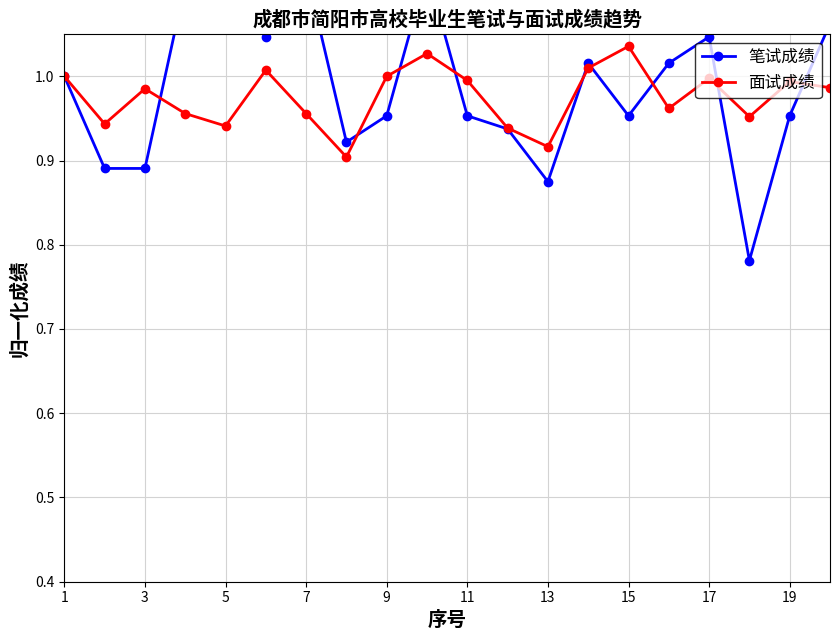

What is the sum of all 面试成绩 values?

19.5